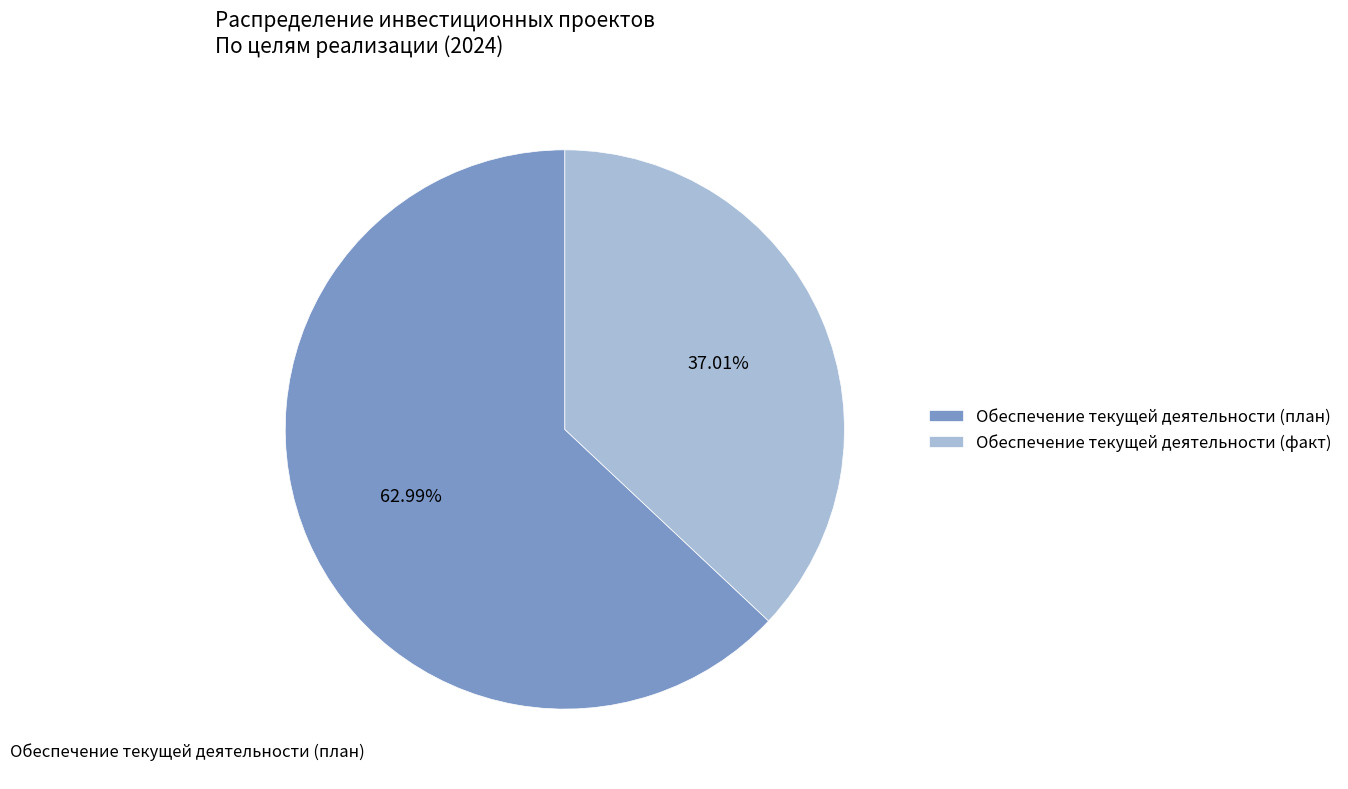

Is there a majority slice in this chart?

Yes